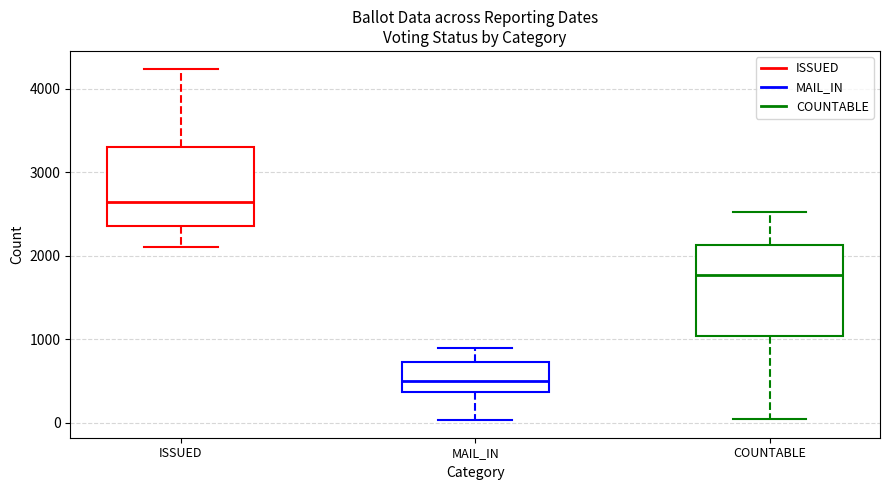

Which box's median line is the lowest?

MAIL_IN